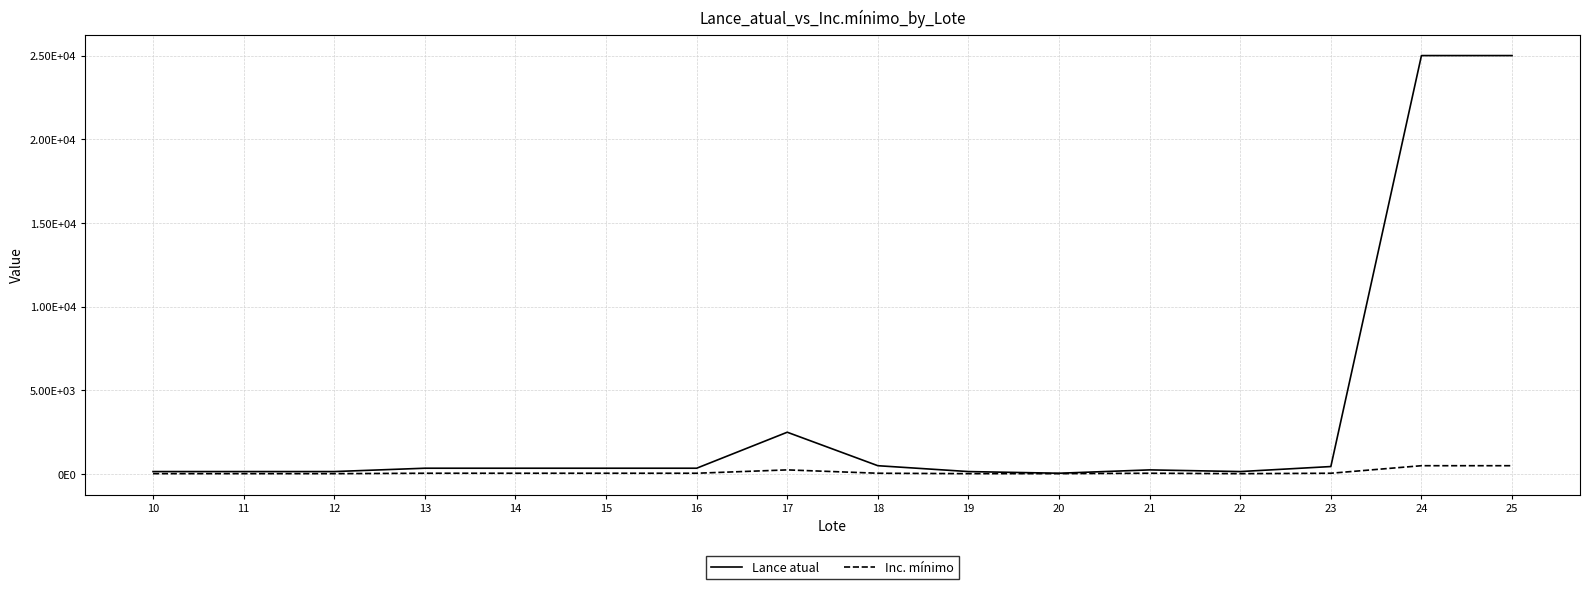

Between 18 and 20, which series saw the biggest shift?

Lance atual